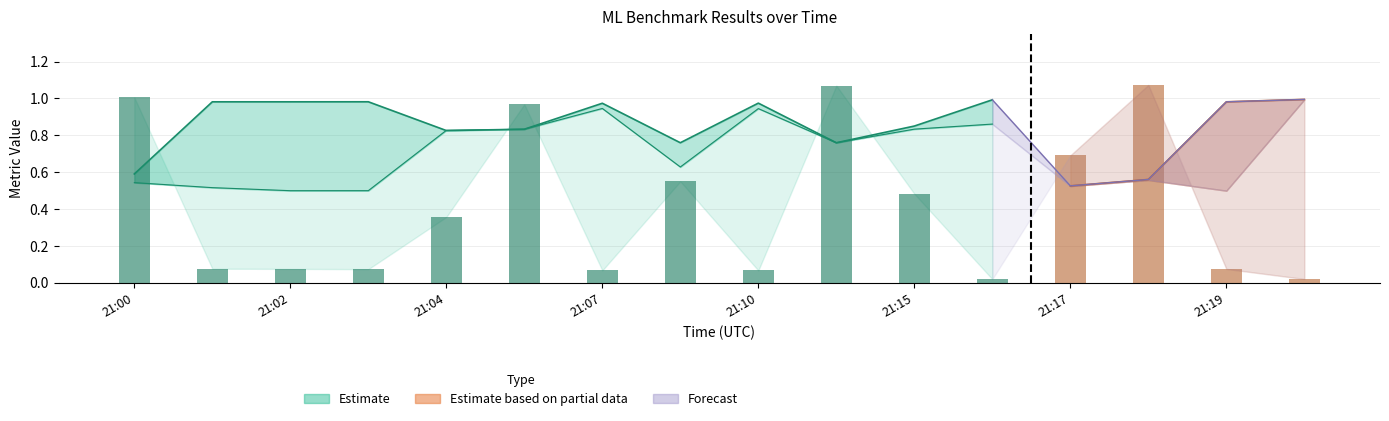

How many bars are there in each group?

3